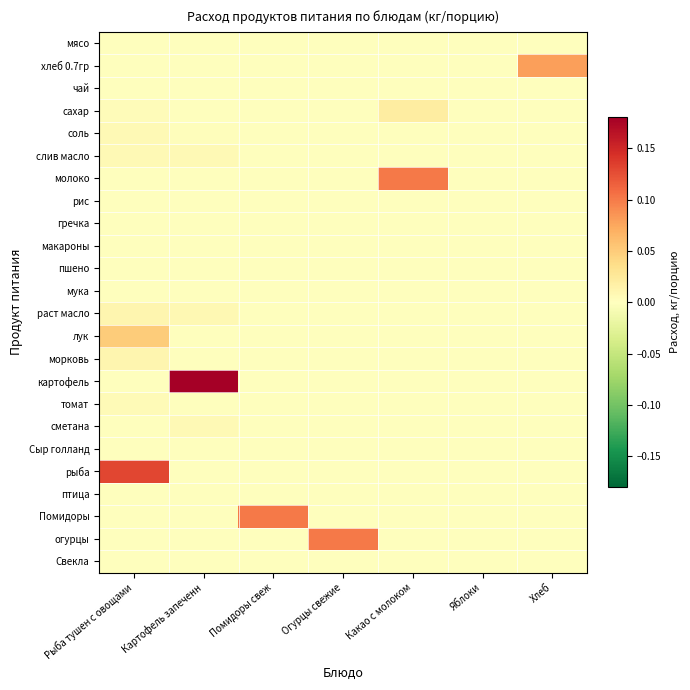

Reading left to right, list all the values displayed in this chart.

мясо: Рыба тушен с овощами=0.0	Картофель запеченн=0.0	Помидоры свеж=0.0	Огурцы свежие=0.0	Какао с молоком=0.0	Яблоки=0.0	Хлеб=0.0
хлеб 0.7гр: Рыба тушен с овощами=0.0	Картофель запеченн=0.0	Помидоры свеж=0.0	Огурцы свежие=0.0	Какао с молоком=0.0	Яблоки=0.0	Хлеб=0.1
чай: Рыба тушен с овощами=0.0	Картофель запеченн=0.0	Помидоры свеж=0.0	Огурцы свежие=0.0	Какао с молоком=0.0	Яблоки=0.0	Хлеб=0.0
сахар: Рыба тушен с овощами=0.0	Картофель запеченн=0.0	Помидоры свеж=0.0	Огурцы свежие=0.0	Какао с молоком=0.0	Яблоки=0.0	Хлеб=0.0
соль: Рыба тушен с овощами=0.0	Картофель запеченн=0.0	Помидоры свеж=0.0	Огурцы свежие=0.0	Какао с молоком=0.0	Яблоки=0.0	Хлеб=0.0
слив масло: Рыба тушен с овощами=0.0	Картофель запеченн=0.0	Помидоры свеж=0.0	Огурцы свежие=0.0	Какао с молоком=0.0	Яблоки=0.0	Хлеб=0.0
молоко: Рыба тушен с овощами=0.0	Картофель запеченн=0.0	Помидоры свеж=0.0	Огурцы свежие=0.0	Какао с молоком=0.1	Яблоки=0.0	Хлеб=0.0
рис: Рыба тушен с овощами=0.0	Картофель запеченн=0.0	Помидоры свеж=0.0	Огурцы свежие=0.0	Какао с молоком=0.0	Яблоки=0.0	Хлеб=0.0
гречка: Рыба тушен с овощами=0.0	Картофель запеченн=0.0	Помидоры свеж=0.0	Огурцы свежие=0.0	Какао с молоком=0.0	Яблоки=0.0	Хлеб=0.0
макароны: Рыба тушен с овощами=0.0	Картофель запеченн=0.0	Помидоры свеж=0.0	Огурцы свежие=0.0	Какао с молоком=0.0	Яблоки=0.0	Хлеб=0.0
пшено: Рыба тушен с овощами=0.0	Картофель запеченн=0.0	Помидоры свеж=0.0	Огурцы свежие=0.0	Какао с молоком=0.0	Яблоки=0.0	Хлеб=0.0
мука: Рыба тушен с овощами=0.0	Картофель запеченн=0.0	Помидоры свеж=0.0	Огурцы свежие=0.0	Какао с молоком=0.0	Яблоки=0.0	Хлеб=0.0
раст масло: Рыба тушен с овощами=0.0	Картофель запеченн=0.0	Помидоры свеж=0.0	Огурцы свежие=0.0	Какао с молоком=0.0	Яблоки=0.0	Хлеб=0.0
лук: Рыба тушен с овощами=0.1	Картофель запеченн=0.0	Помидоры свеж=0.0	Огурцы свежие=0.0	Какао с молоком=0.0	Яблоки=0.0	Хлеб=0.0
морковь: Рыба тушен с овощами=0.0	Картофель запеченн=0.0	Помидоры свеж=0.0	Огурцы свежие=0.0	Какао с молоком=0.0	Яблоки=0.0	Хлеб=0.0
картофель: Рыба тушен с овощами=0.0	Картофель запеченн=0.2	Помидоры свеж=0.0	Огурцы свежие=0.0	Какао с молоком=0.0	Яблоки=0.0	Хлеб=0.0
томат: Рыба тушен с овощами=0.0	Картофель запеченн=0.0	Помидоры свеж=0.0	Огурцы свежие=0.0	Какао с молоком=0.0	Яблоки=0.0	Хлеб=0.0
сметана: Рыба тушен с овощами=0.0	Картофель запеченн=0.0	Помидоры свеж=0.0	Огурцы свежие=0.0	Какао с молоком=0.0	Яблоки=0.0	Хлеб=0.0
Сыр голланд: Рыба тушен с овощами=0.0	Картофель запеченн=0.0	Помидоры свеж=0.0	Огурцы свежие=0.0	Какао с молоком=0.0	Яблоки=0.0	Хлеб=0.0
рыба: Рыба тушен с овощами=0.1	Картофель запеченн=0.0	Помидоры свеж=0.0	Огурцы свежие=0.0	Какао с молоком=0.0	Яблоки=0.0	Хлеб=0.0
птица: Рыба тушен с овощами=0.0	Картофель запеченн=0.0	Помидоры свеж=0.0	Огурцы свежие=0.0	Какао с молоком=0.0	Яблоки=0.0	Хлеб=0.0
Помидоры: Рыба тушен с овощами=0.0	Картофель запеченн=0.0	Помидоры свеж=0.1	Огурцы свежие=0.0	Какао с молоком=0.0	Яблоки=0.0	Хлеб=0.0
огурцы: Рыба тушен с овощами=0.0	Картофель запеченн=0.0	Помидоры свеж=0.0	Огурцы свежие=0.1	Какао с молоком=0.0	Яблоки=0.0	Хлеб=0.0
Свекла: Рыба тушен с овощами=0.0	Картофель запеченн=0.0	Помидоры свеж=0.0	Огурцы свежие=0.0	Какао с молоком=0.0	Яблоки=0.0	Хлеб=0.0